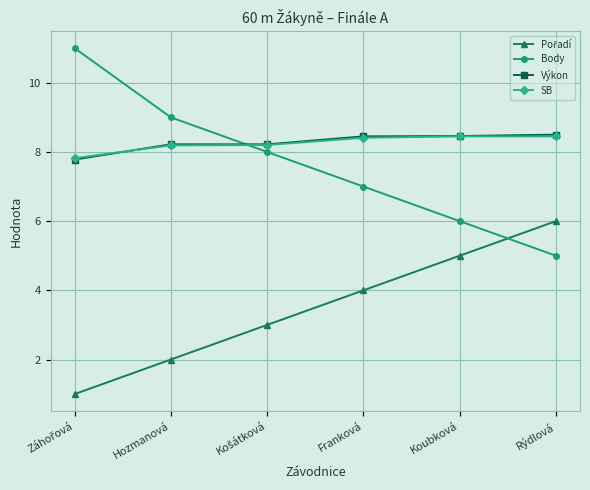

What is the value of the Výkon point at the 1st from the left?

7.8